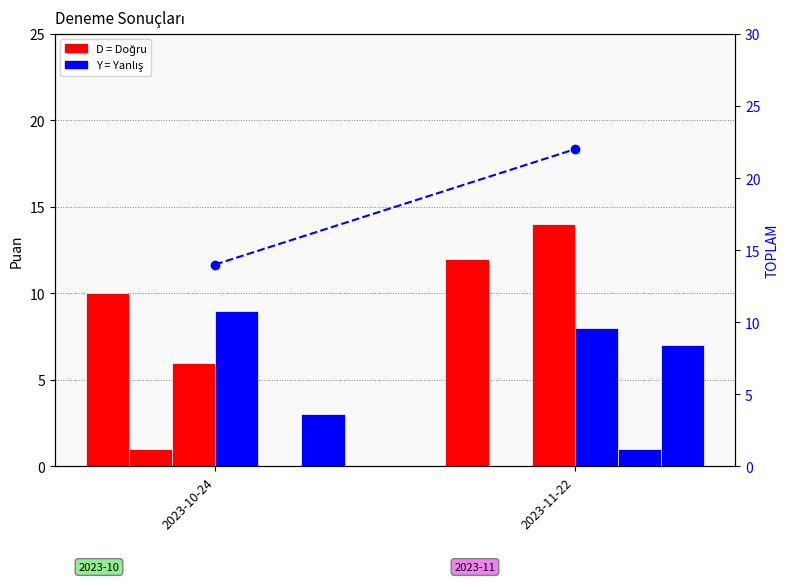

Count the Y (Yanlış) values in the range 8 to 9.

2